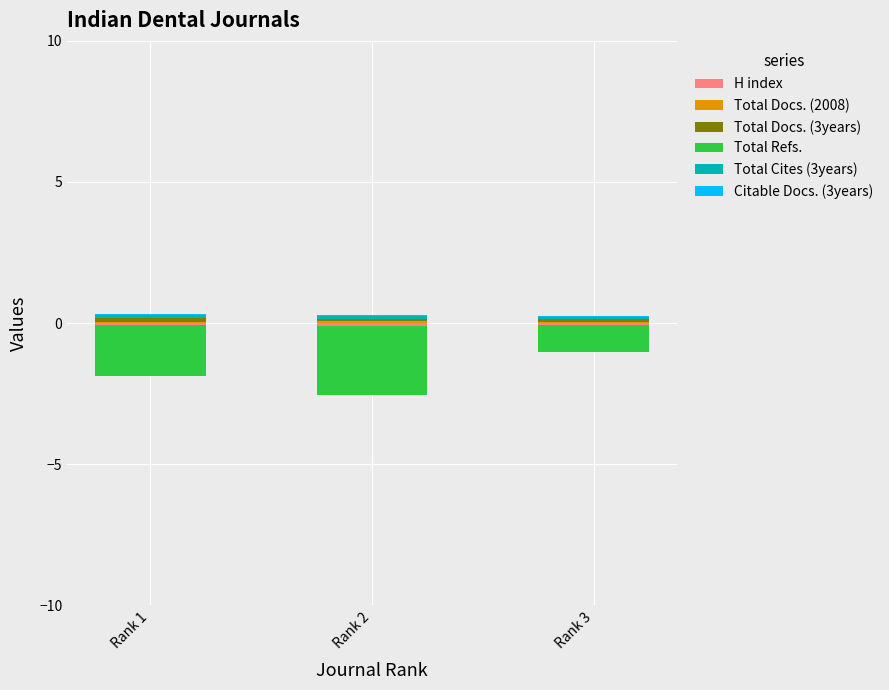

Between Rank 2 and Rank 1, which is larger?

Rank 1